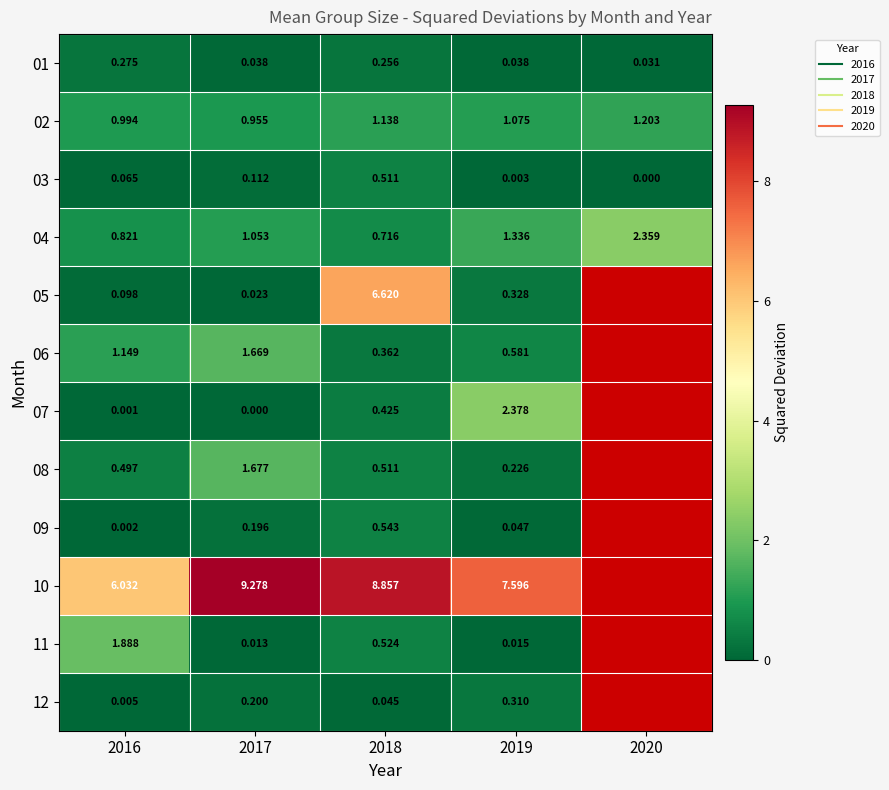

At which category is the sum across all series the highest?

2018